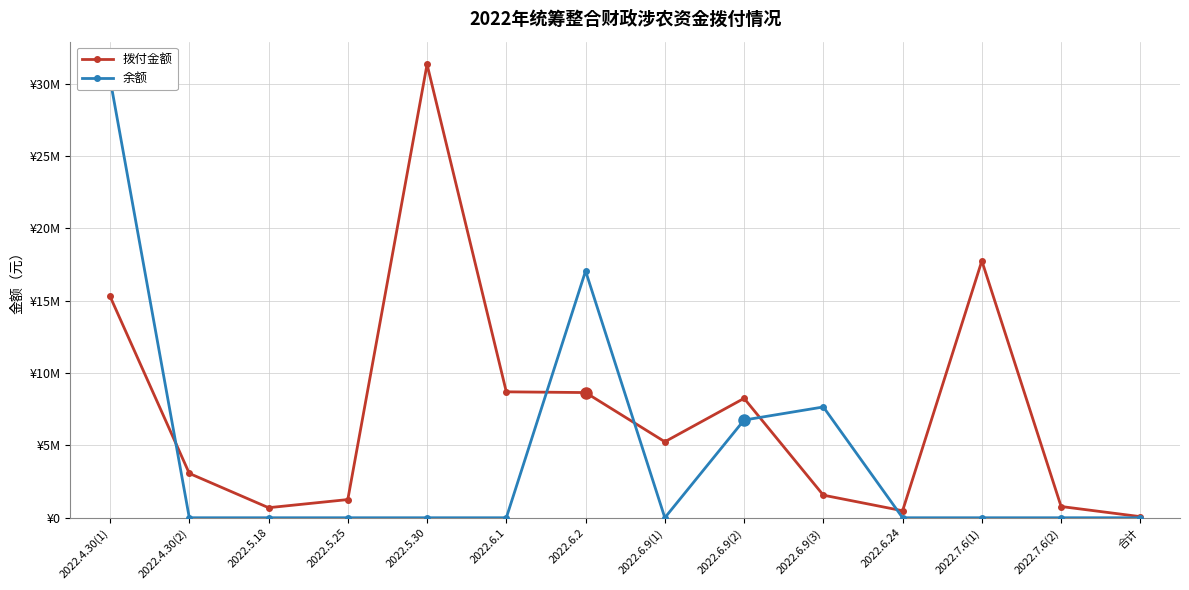

The 拨付金额 series shows 14992729 at 2022.6.1. True or false?

False